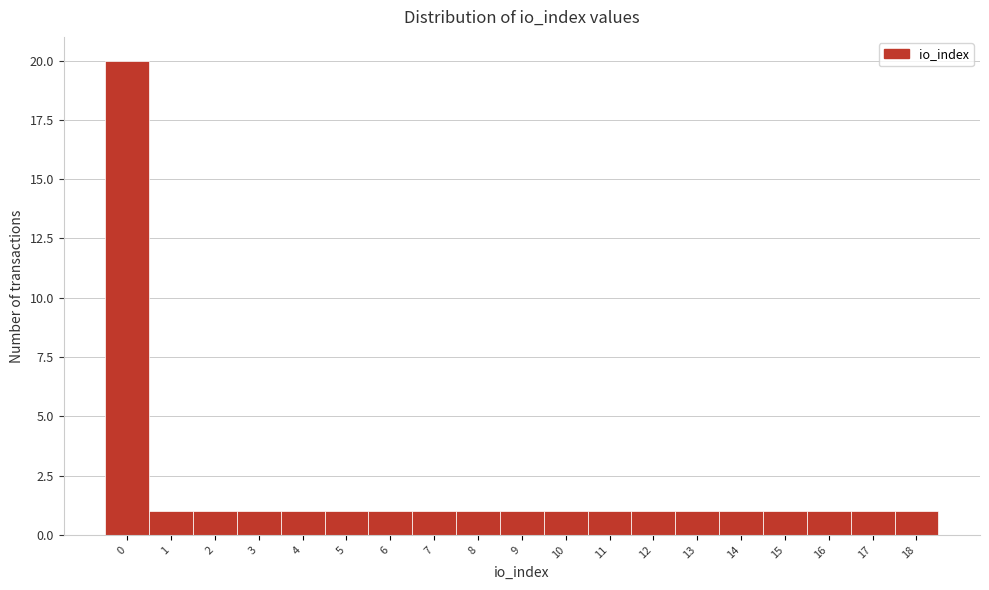

Reading left to right, extract all data points from this chart.

20	1	1	1	1	1	1	1	1	1	1	1	1	1	1	1	1	1	1